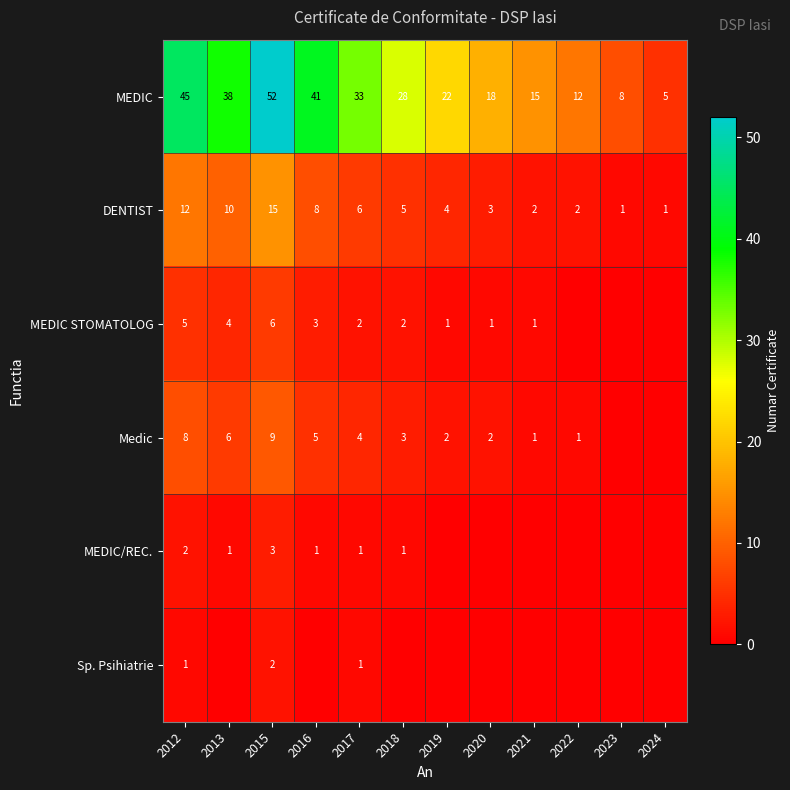

True or false: MEDIC STOMATOLOG has a value of 1 at 2012.

False